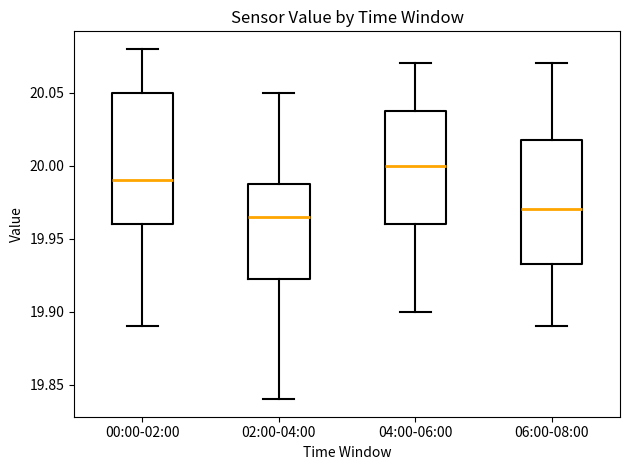

Where does the lower whisker of the box for 00:00-02:00 end on the y-axis? The values are not printed on the chart, so give them approximately, as read against the axis.

19.890